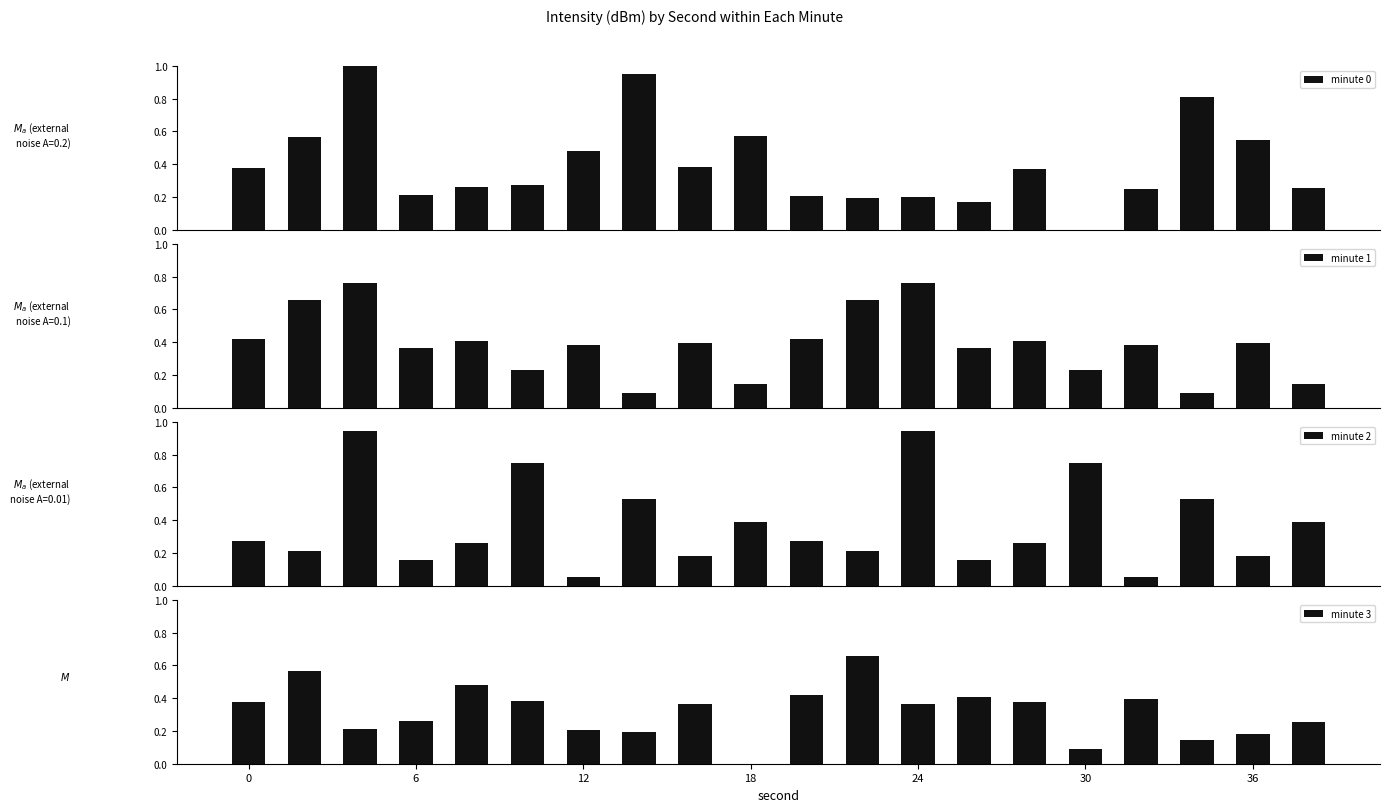

Reading left to right, list all the values displayed in this chart.

minute 0: 0.4	0.6	1.0	0.2	0.3	0.3	0.5	0.9	0.4	0.6	0.2	0.2	0.2	0.2	0.4	0.0	0.2	0.8	0.5	0.3
minute 1: 0.4	0.7	0.8	0.4	0.4	0.2	0.4	0.1	0.4	0.1	0.4	0.7	0.8	0.4	0.4	0.2	0.4	0.1	0.4	0.1
minute 2: 0.3	0.2	0.9	0.2	0.3	0.7	0.1	0.5	0.2	0.4	0.3	0.2	0.9	0.2	0.3	0.7	0.1	0.5	0.2	0.4
minute 3: 0.4	0.6	0.2	0.3	0.5	0.4	0.2	0.2	0.4	0.0	0.4	0.7	0.4	0.4	0.4	0.1	0.4	0.1	0.2	0.3